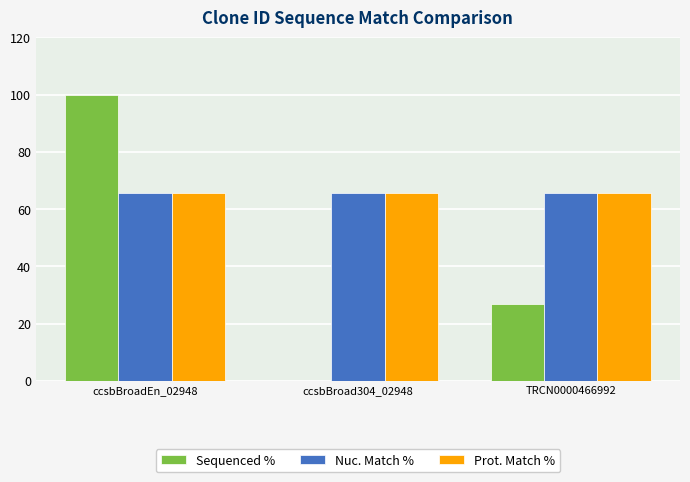

Between ccsbBroadEn_02948 and TRCN0000466992, which series saw the biggest shift?

Sequenced %